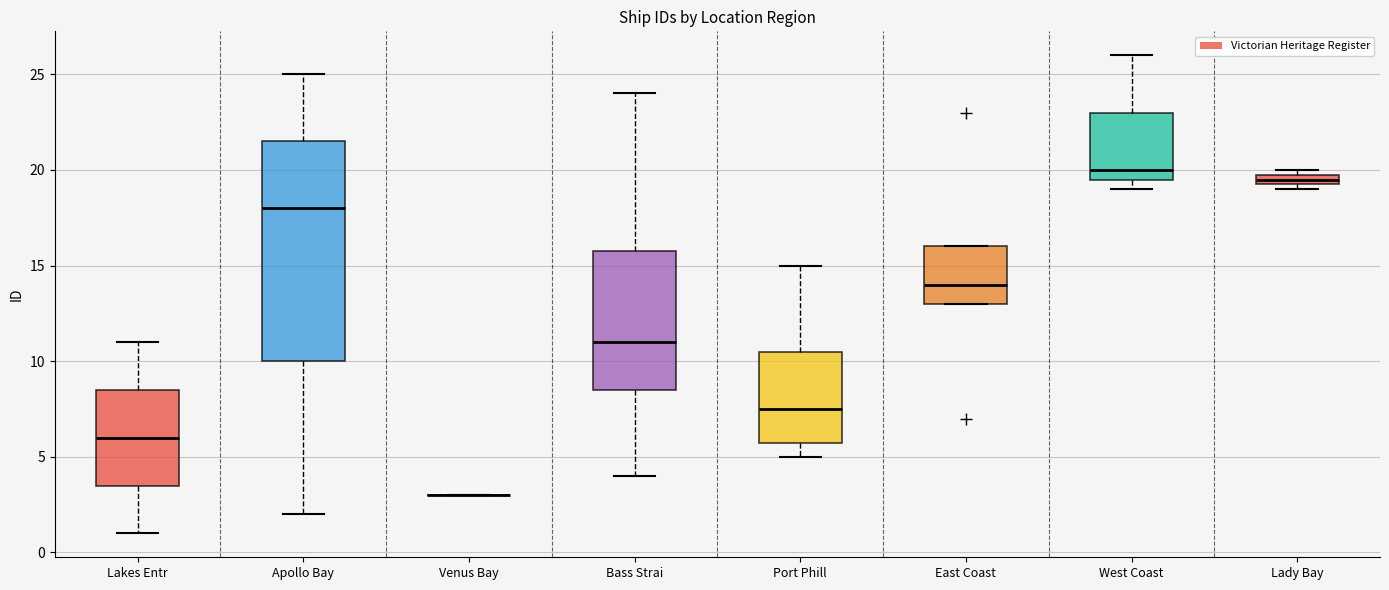

Where does the upper whisker of the box for Port Phill end on the y-axis? The values are not printed on the chart, so give them approximately, as read against the axis.

15.0